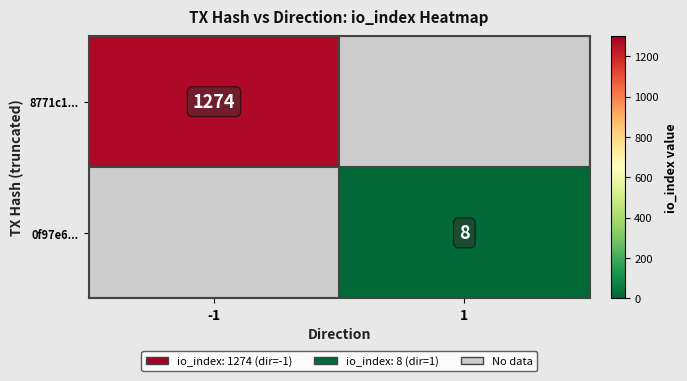

At which category is the sum across all series the highest?

-1